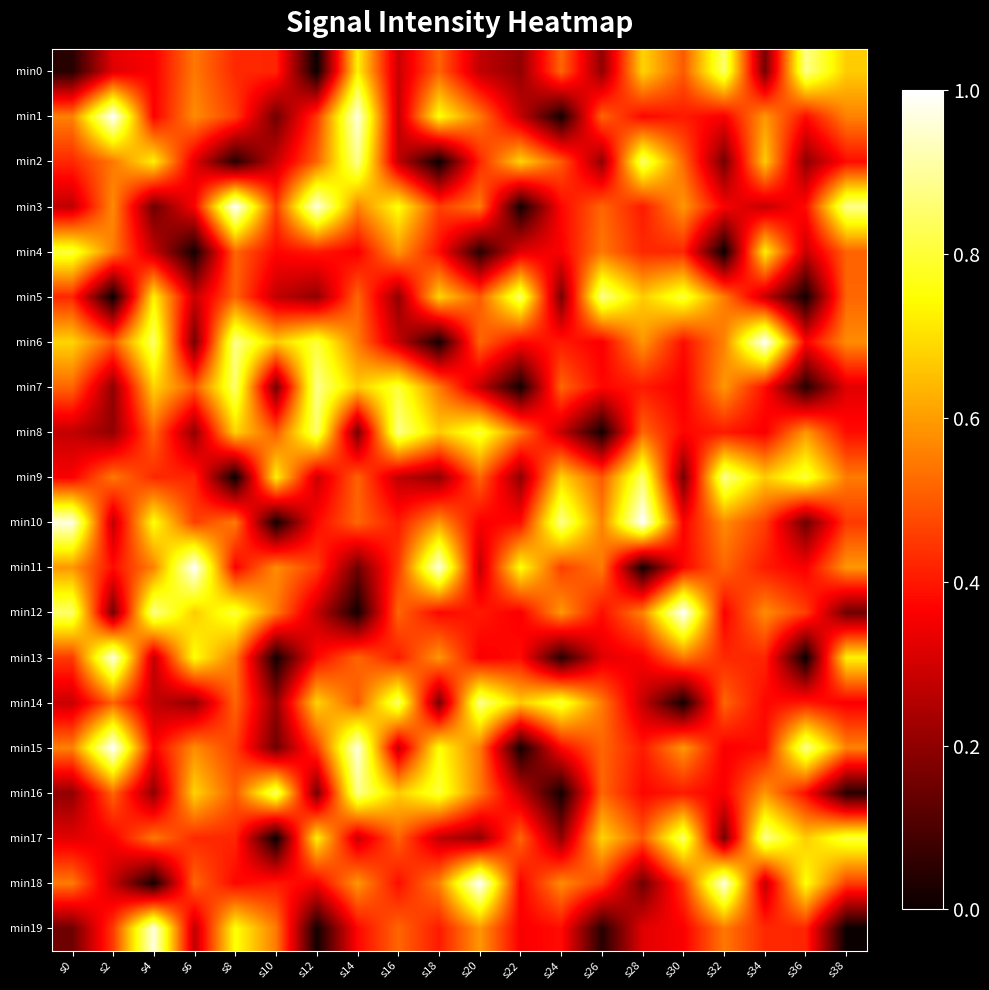

Count the number of data series in this chart.

20